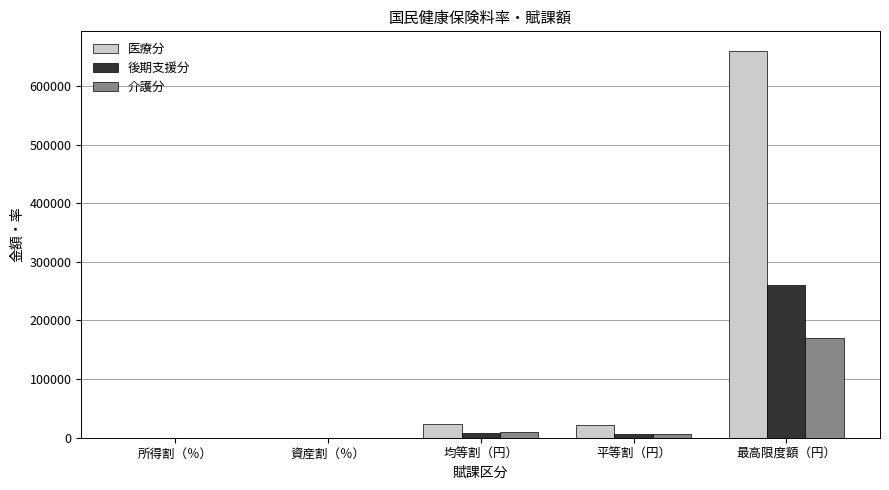

Count the number of data series in this chart.

3